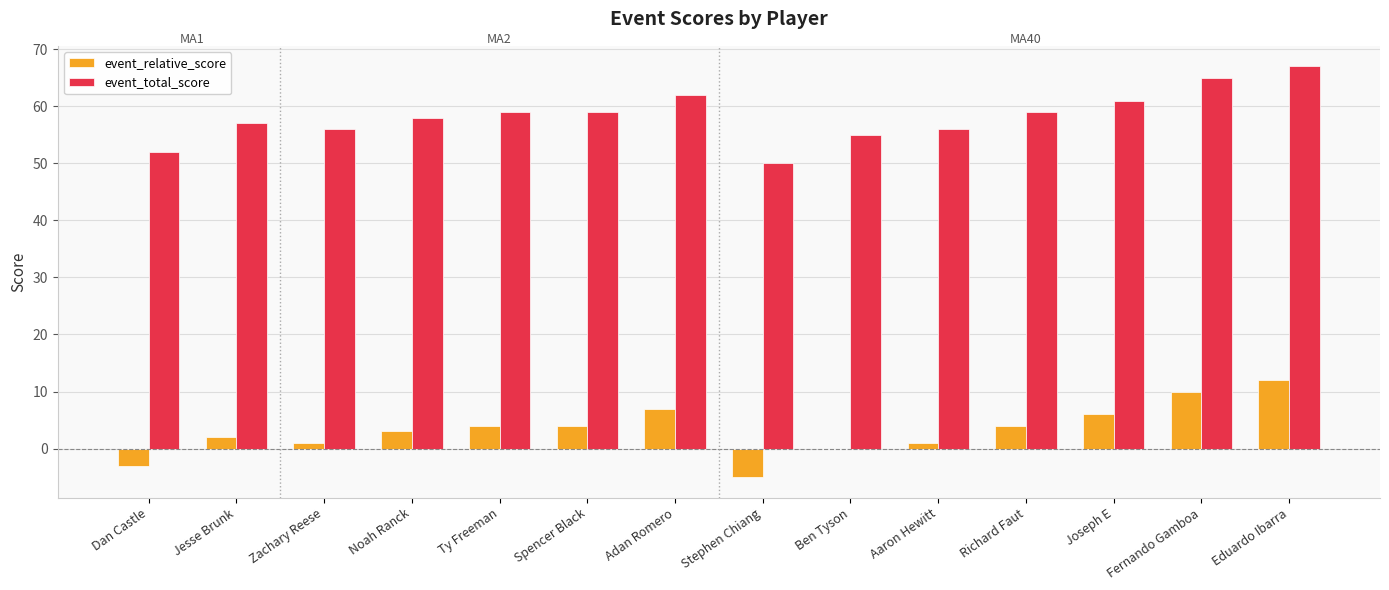

Read the event_relative_score value at Richard Faut, to the nearest 5.

5